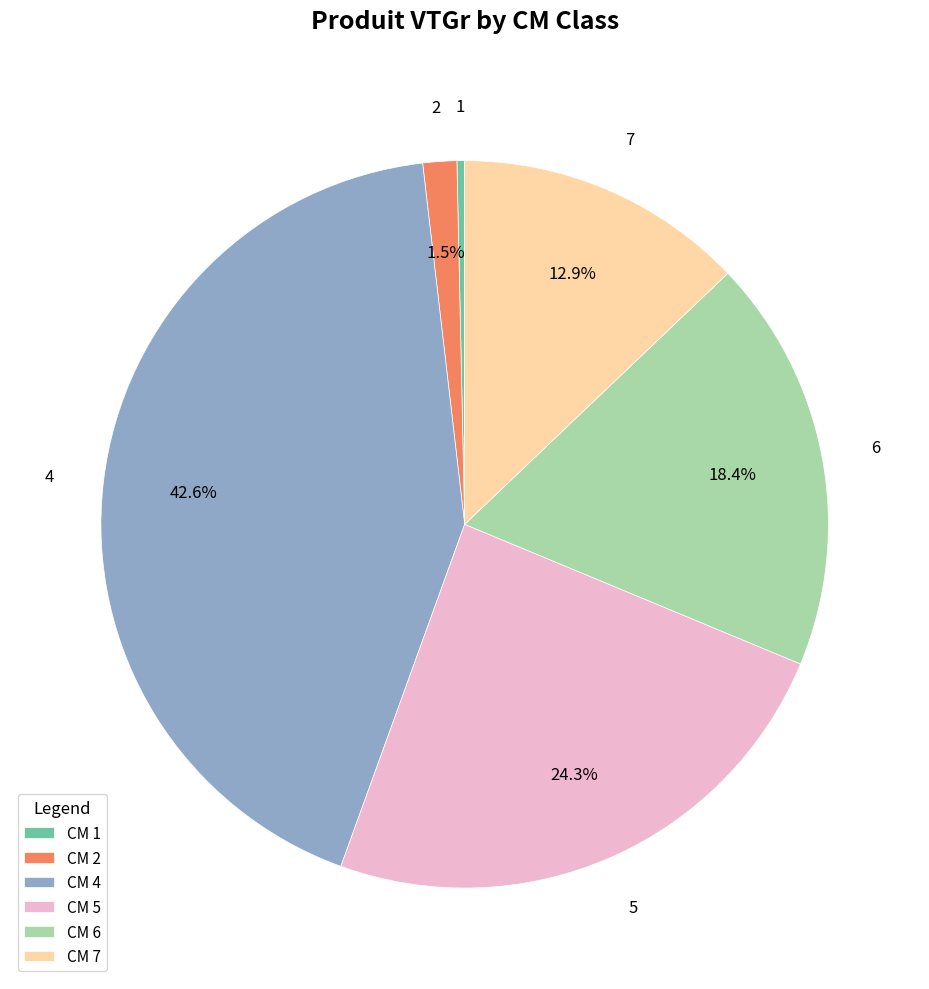

Which slice is the smallest?

CM 1